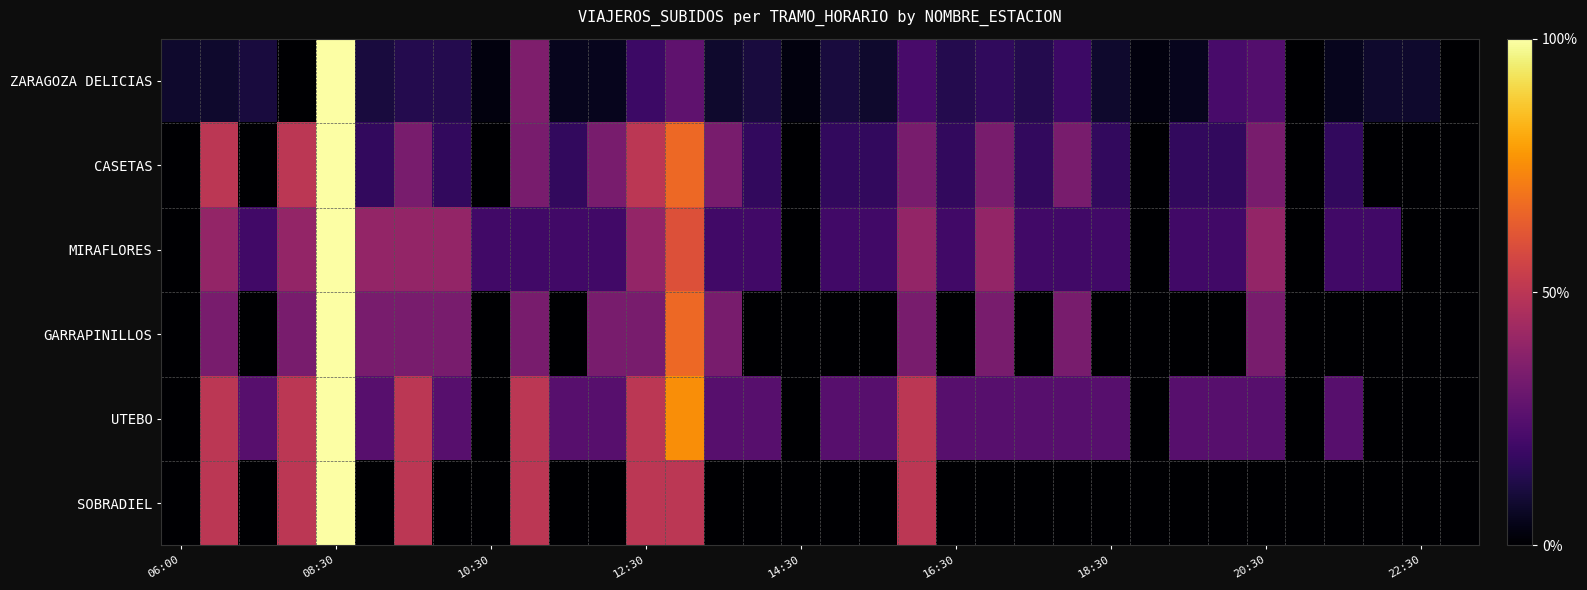

Which series has the largest range (max minus min)?

ZARAGOZA DELICIAS